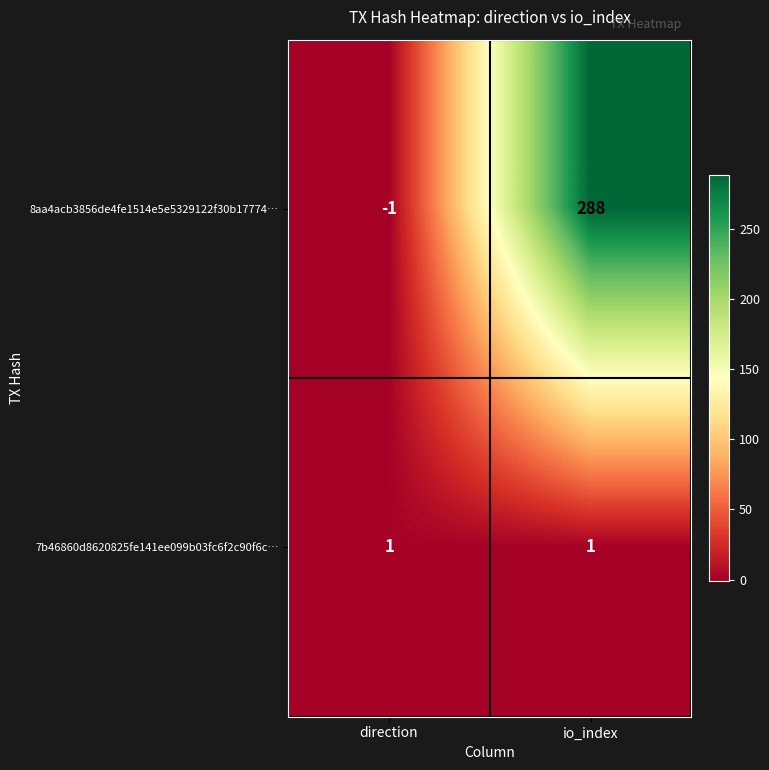

What is the greatest value displayed?

288